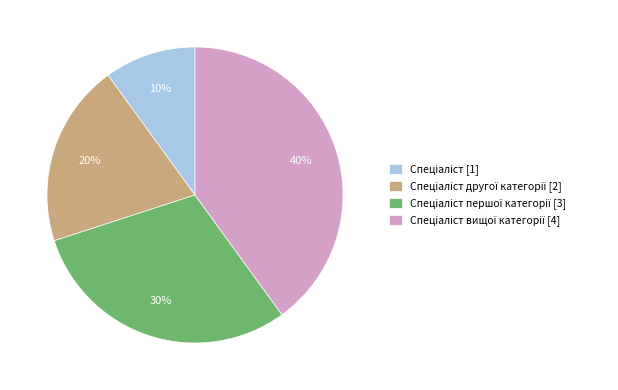

Does any single category account for the majority?

No